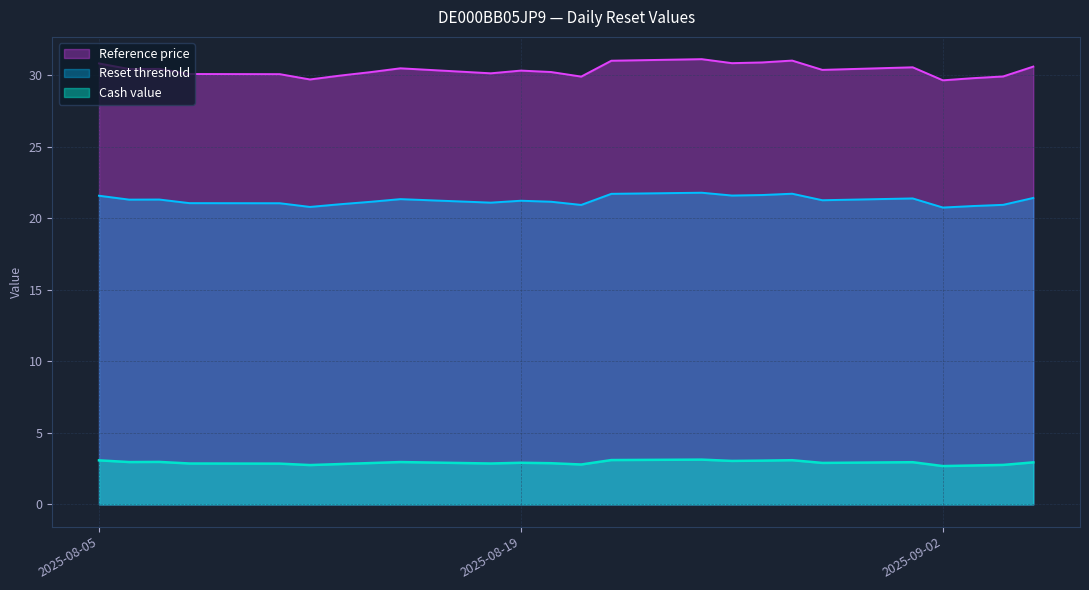

Is it true that Cash value equals 3.8 at 2025-08-11?

False